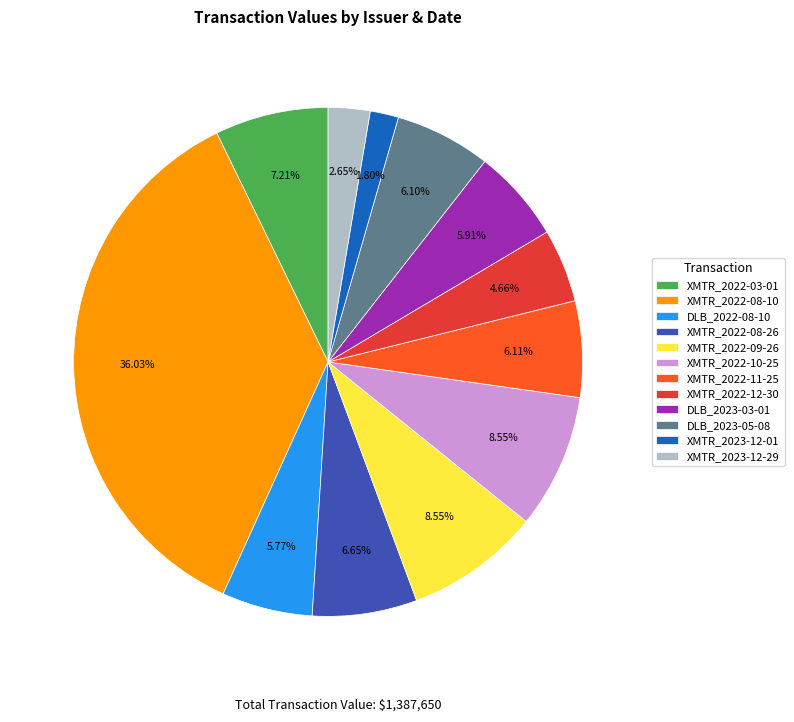

To the nearest percent, what is the average slice percentage?

8%